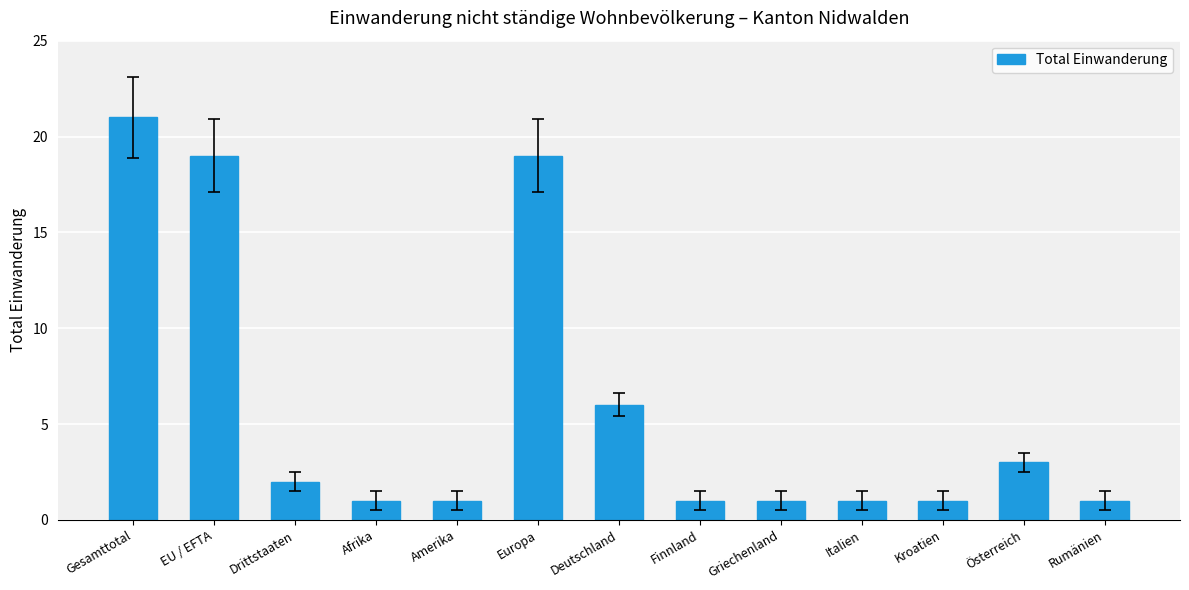

What is the label of the 11th bar from the left?

Kroatien